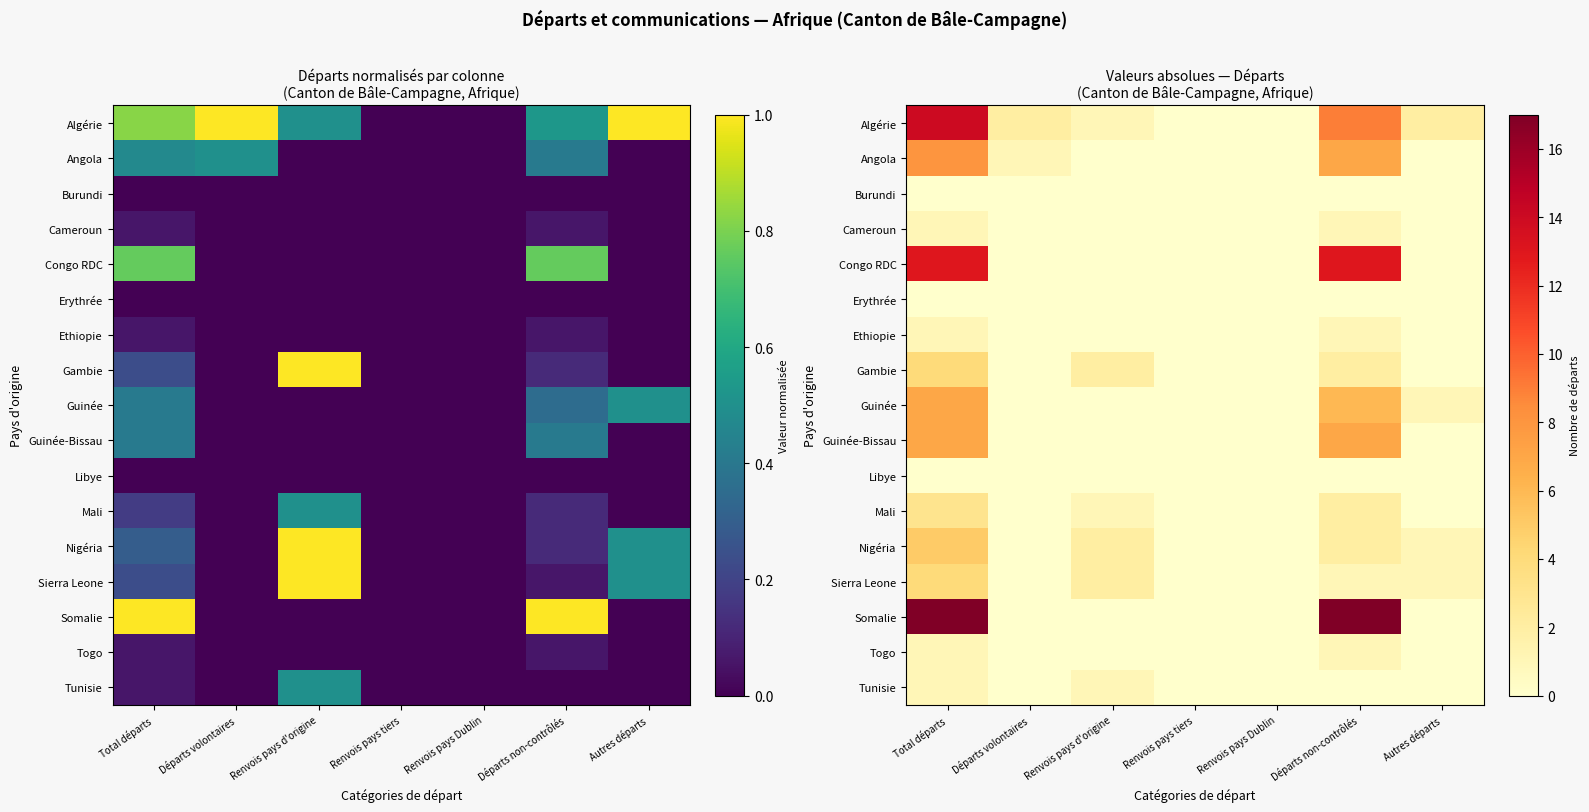

What is the sum of all Angola values?

16